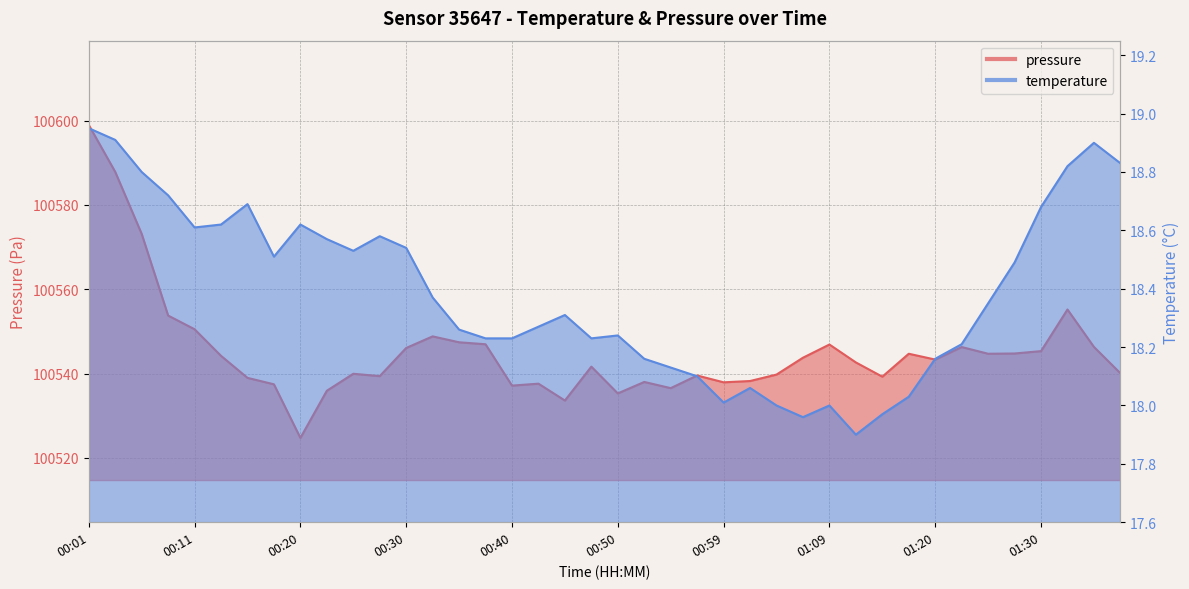

Which category has the highest value in the temperature series?

00:01